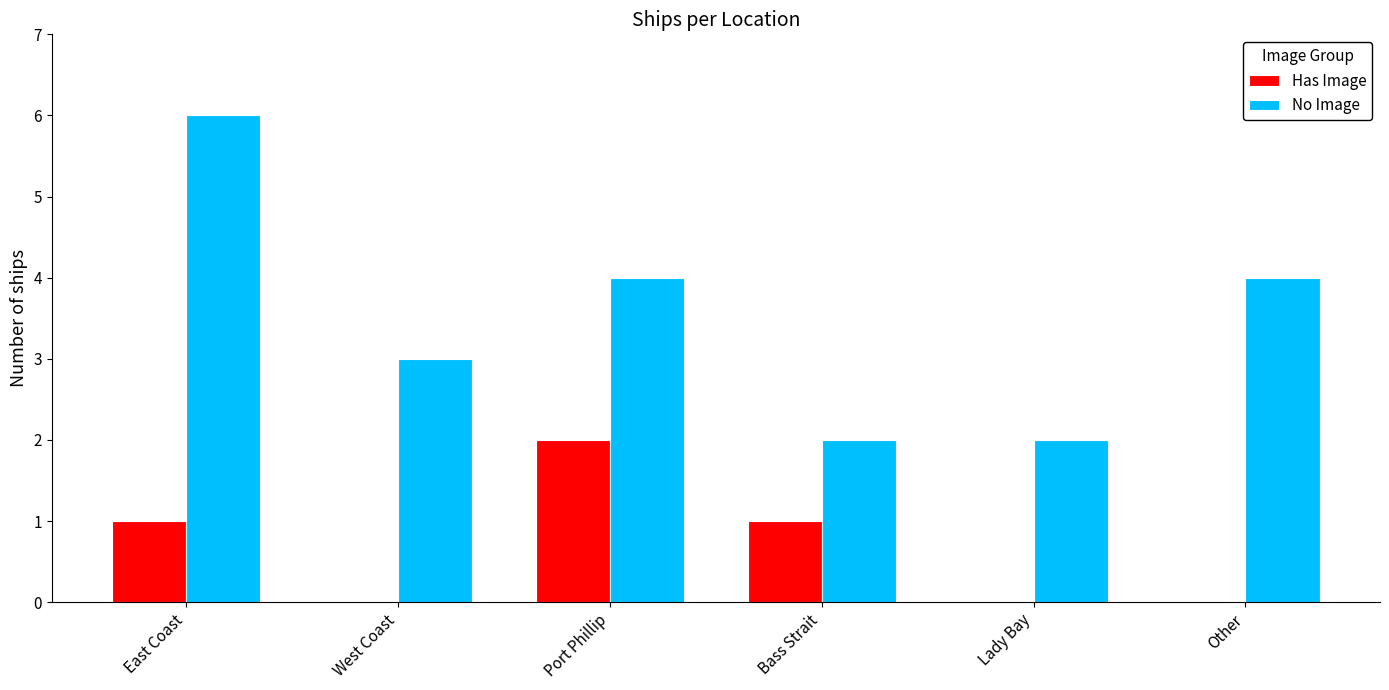

At which category is the sum across all series the highest?

East Coast